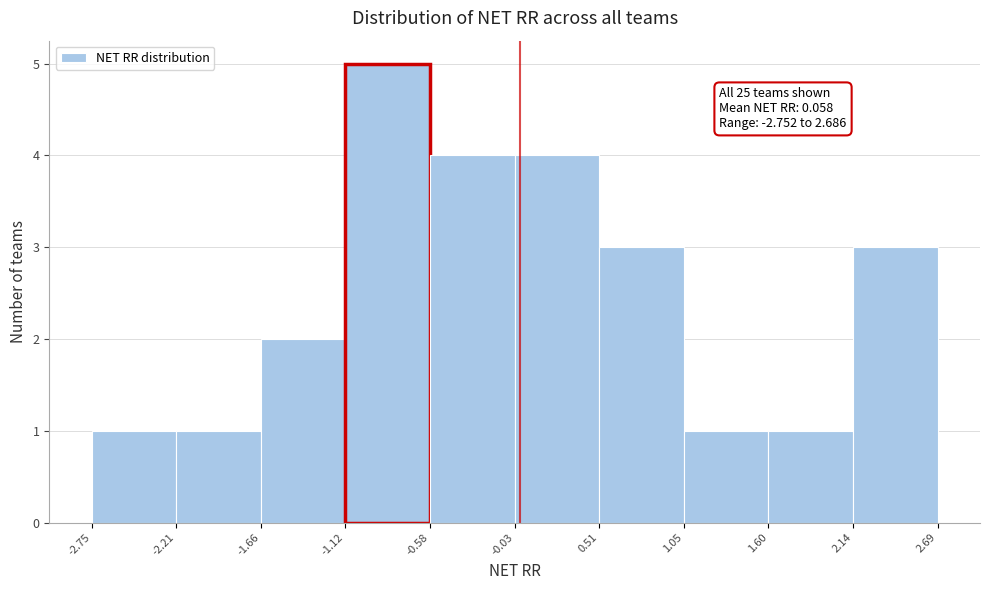

Over which range of the x-axis is the bar tallest?

-1.12 to -0.58